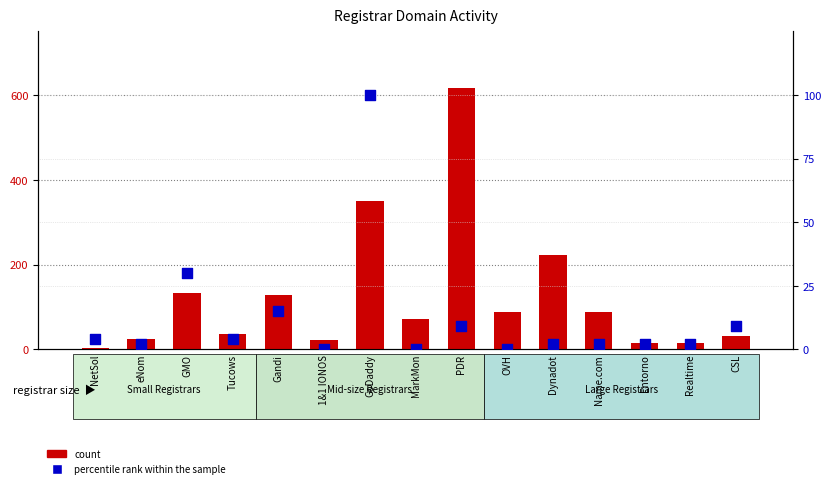

At how many categories does at least one series exceed 584?

1